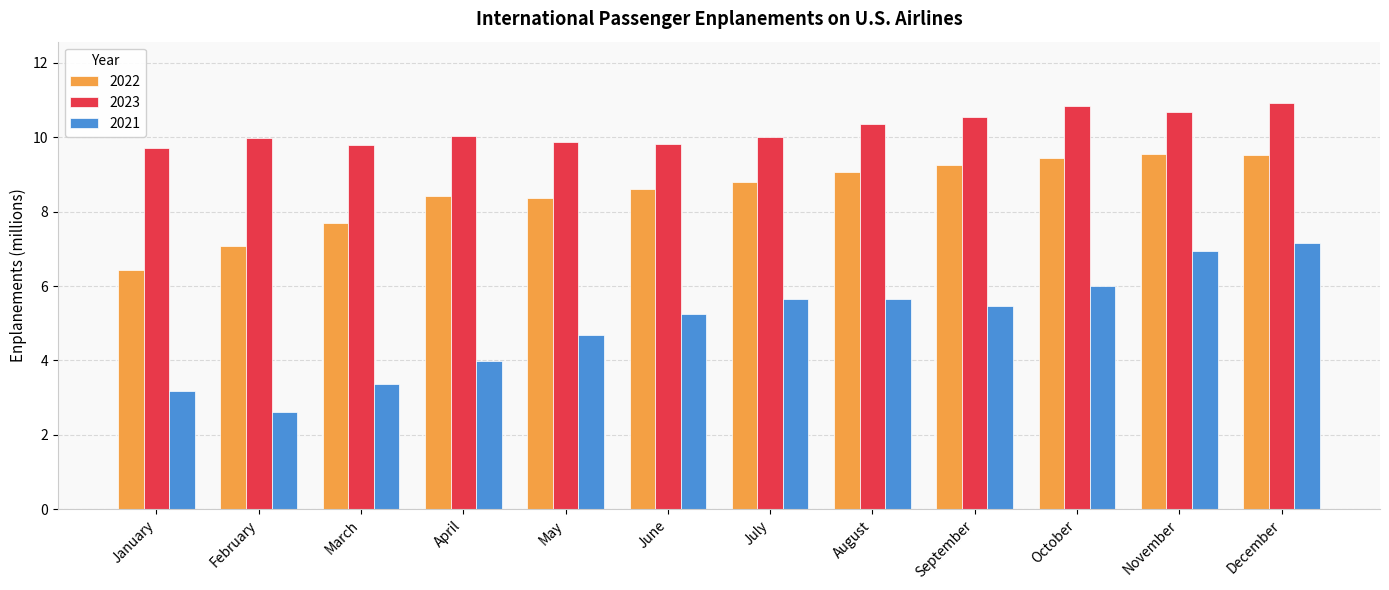

Between June and November, which series saw the biggest shift?

2021